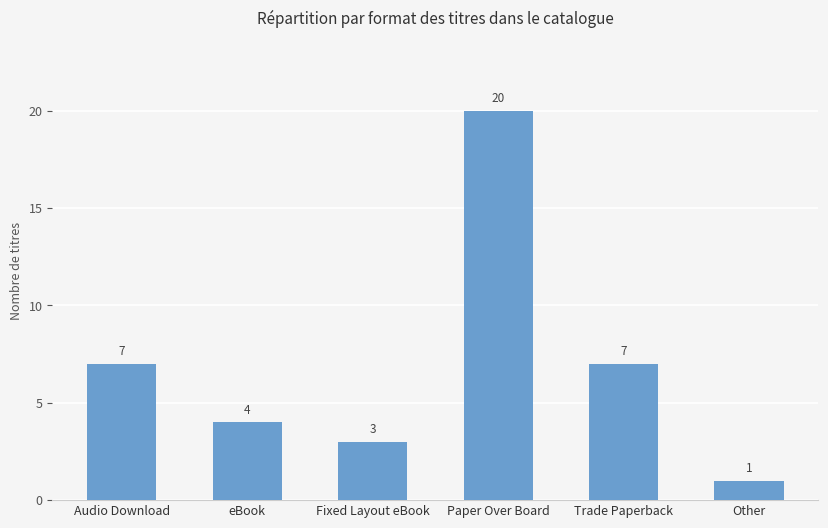

Is it true that the value at Audio Download is 7?

True